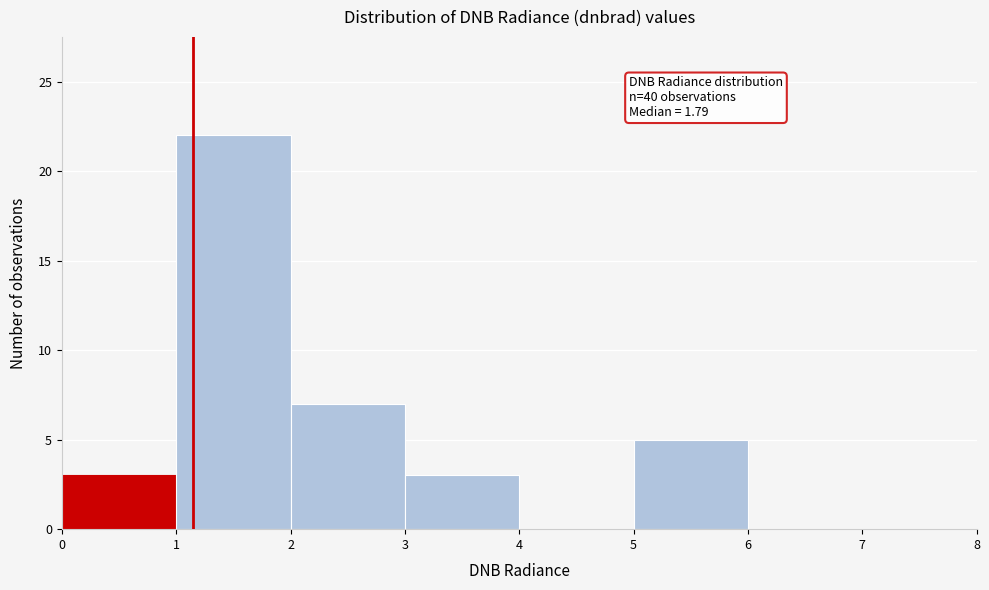

Over which range of the x-axis is the bar tallest?

1 to 2